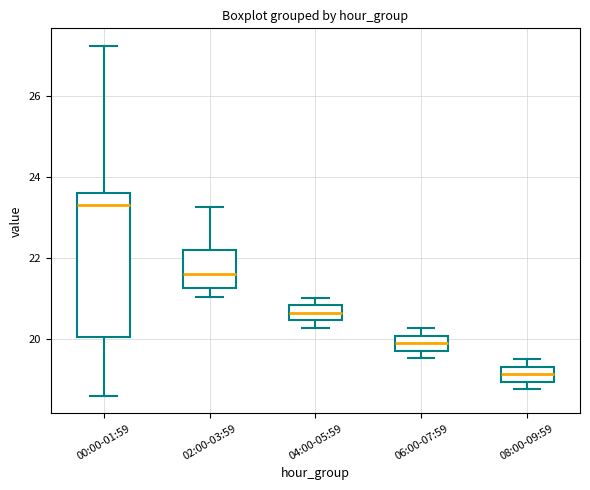

Where does the median line of the box for 04:00-05:59 sit on the y-axis? The values are not printed on the chart, so give them approximately, as read against the axis.

20.6